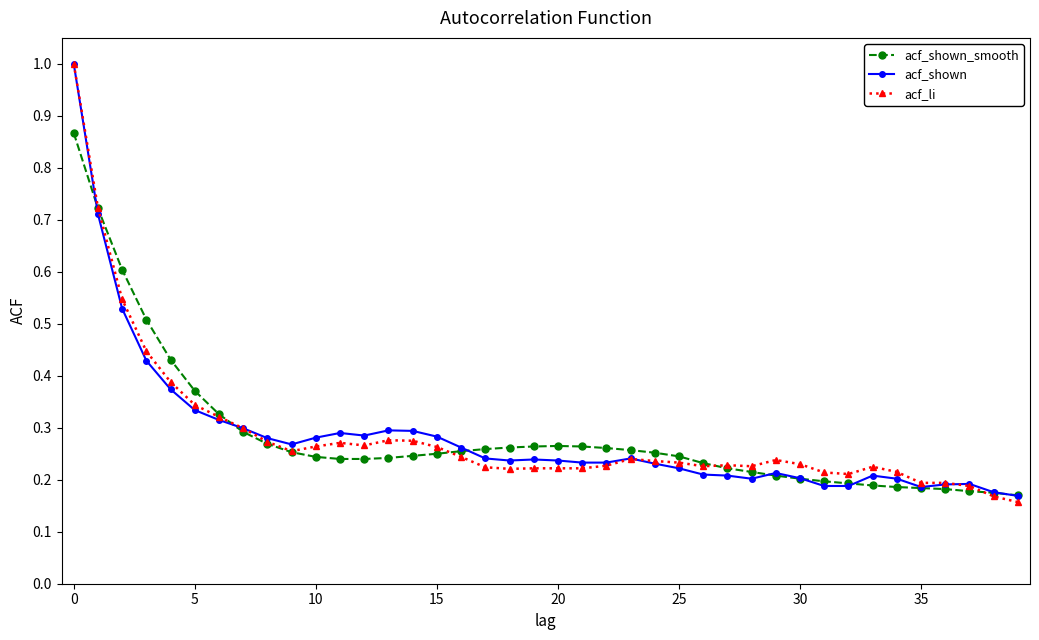

What is the difference between the maximum and minimum values in the acf_li series?

0.8